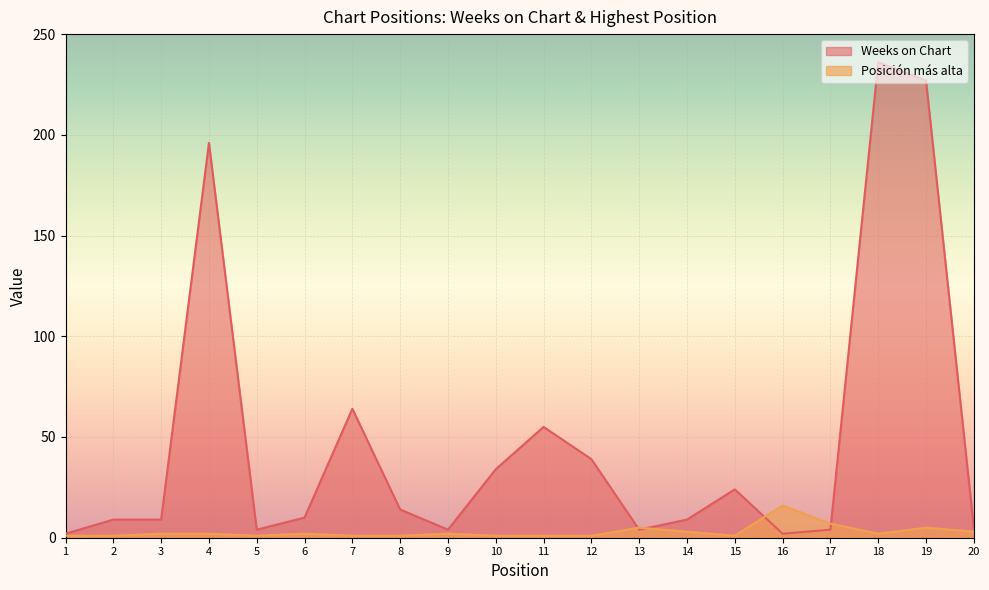

How many lines are shown in the chart?

2